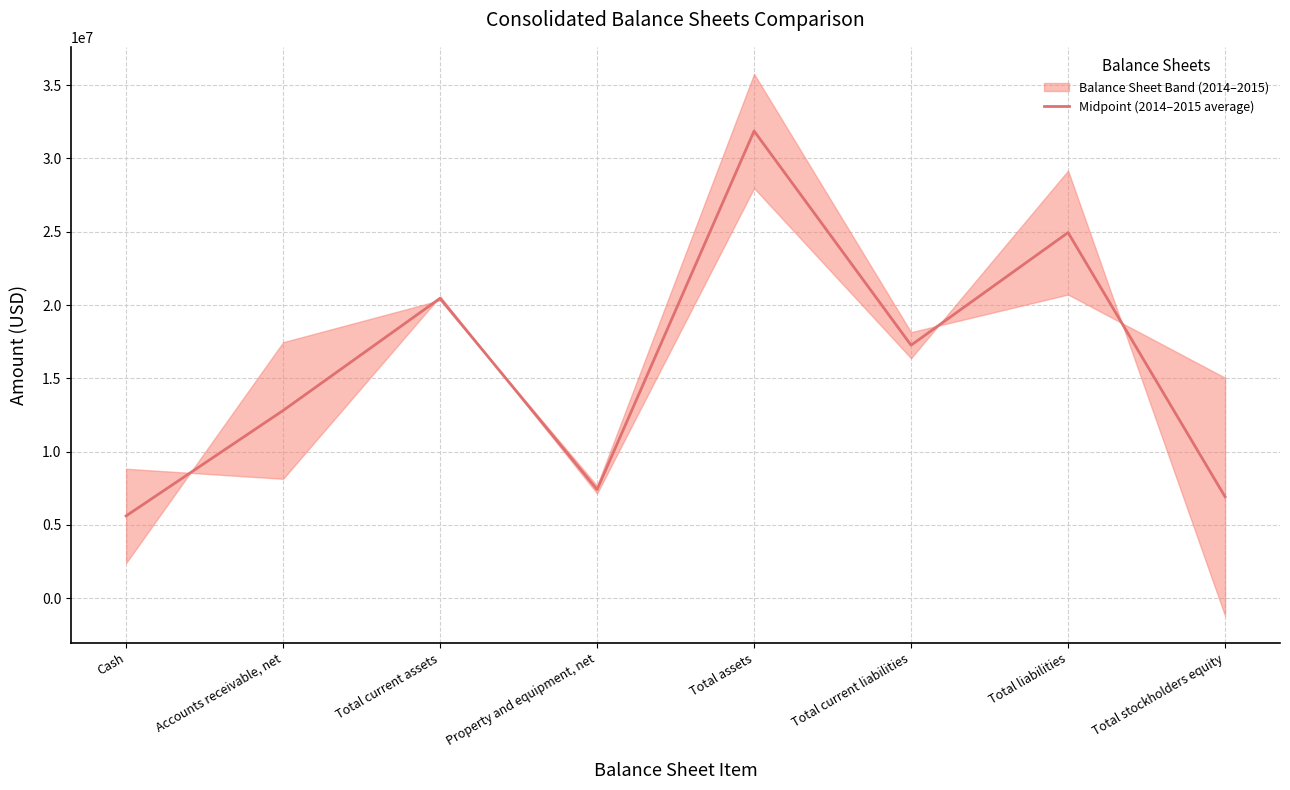

Reading left to right, what are all the values shown in this chart?

5619738.0	12806715.5	20459762.5	7413209.0	31866313.5	17260065.0	24941301.0	6925012.5